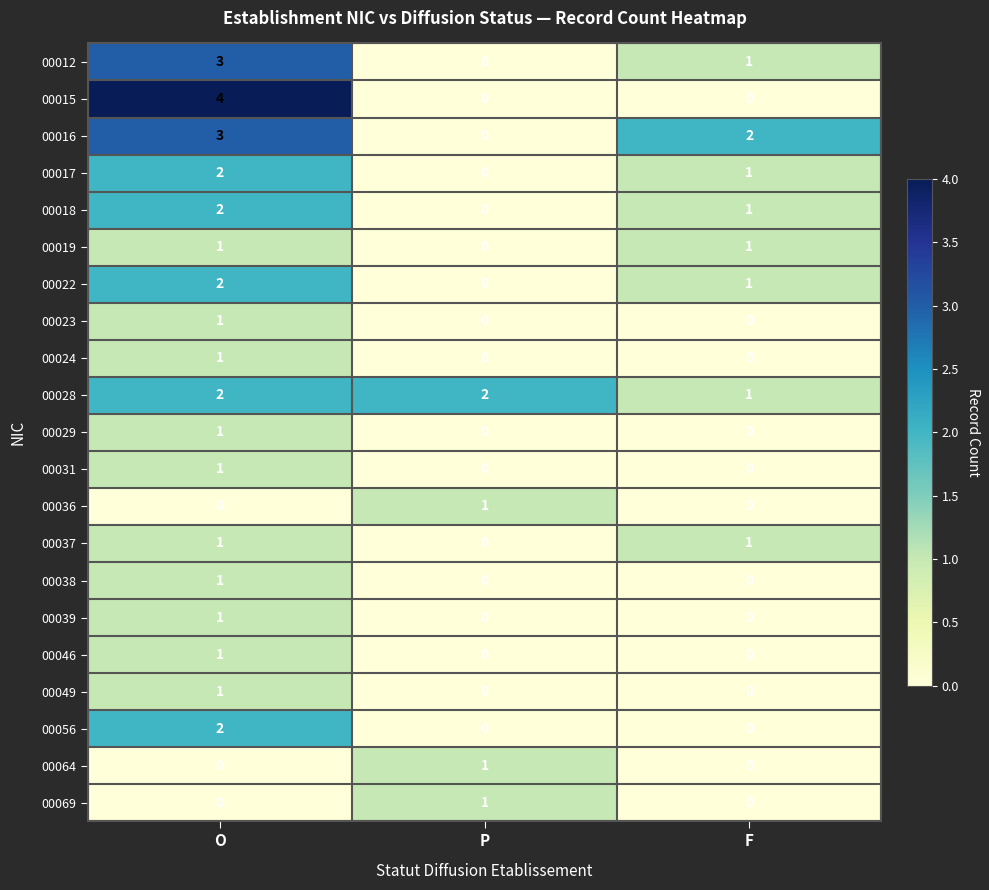

Where is 00019 nearest to the value 0?

P